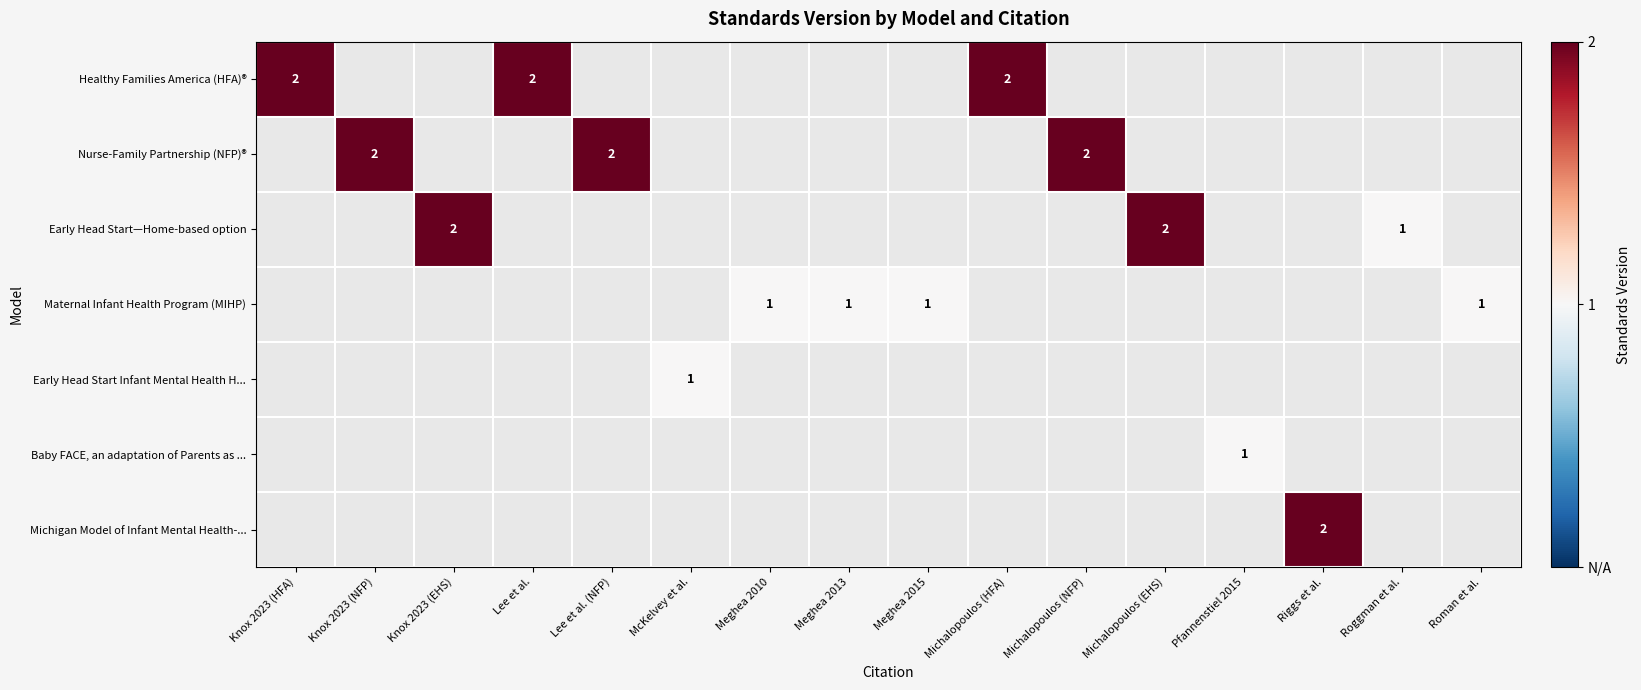

The Healthy Families America (HFA)® series shows 1 at Knox 2023 (HFA). True or false?

False